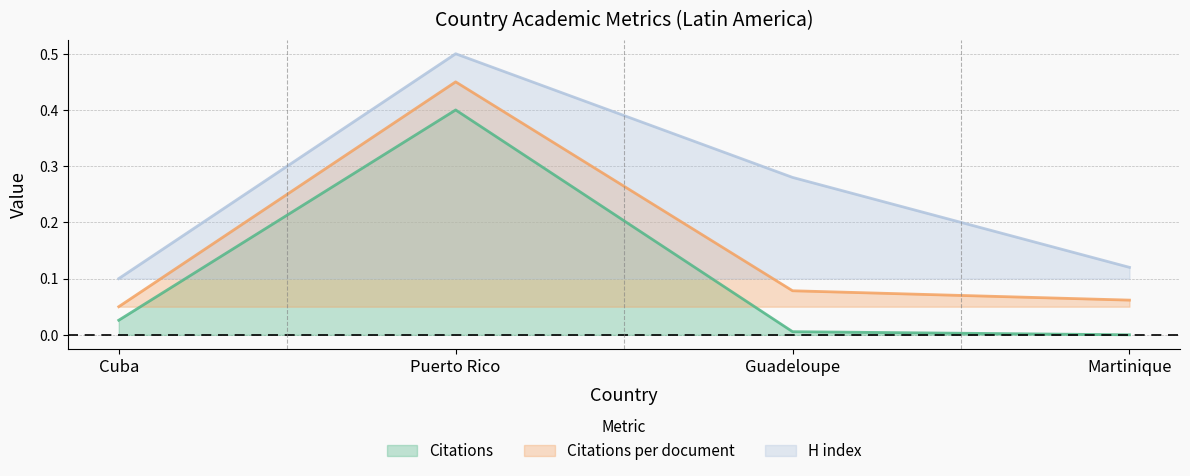

Which series has the largest total across all categories?

H index